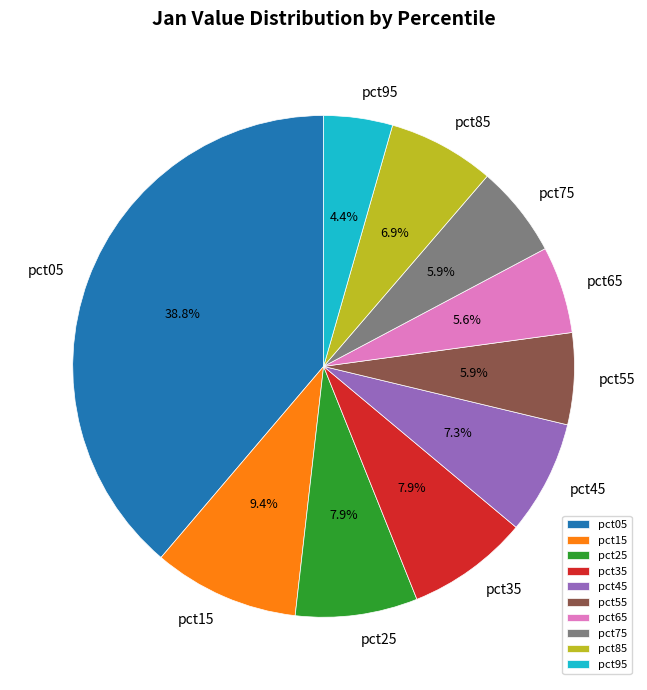

Which has a higher value, pct65 or pct45?

pct45